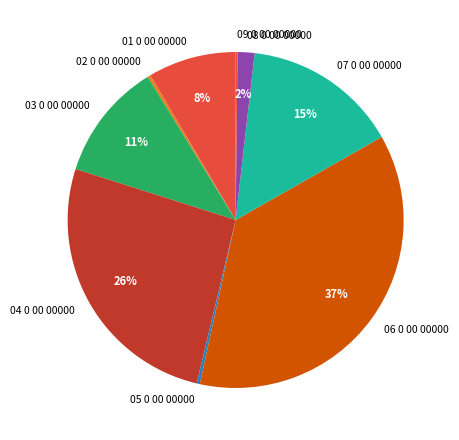

Does 01 0 00 00000 represent more than half of the total?

No